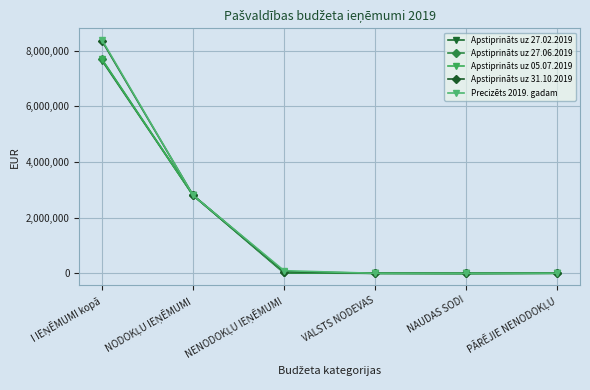

True or false: Apstiprināts uz 31.10.2019 has more than 1 points higher than both neighbors.

False